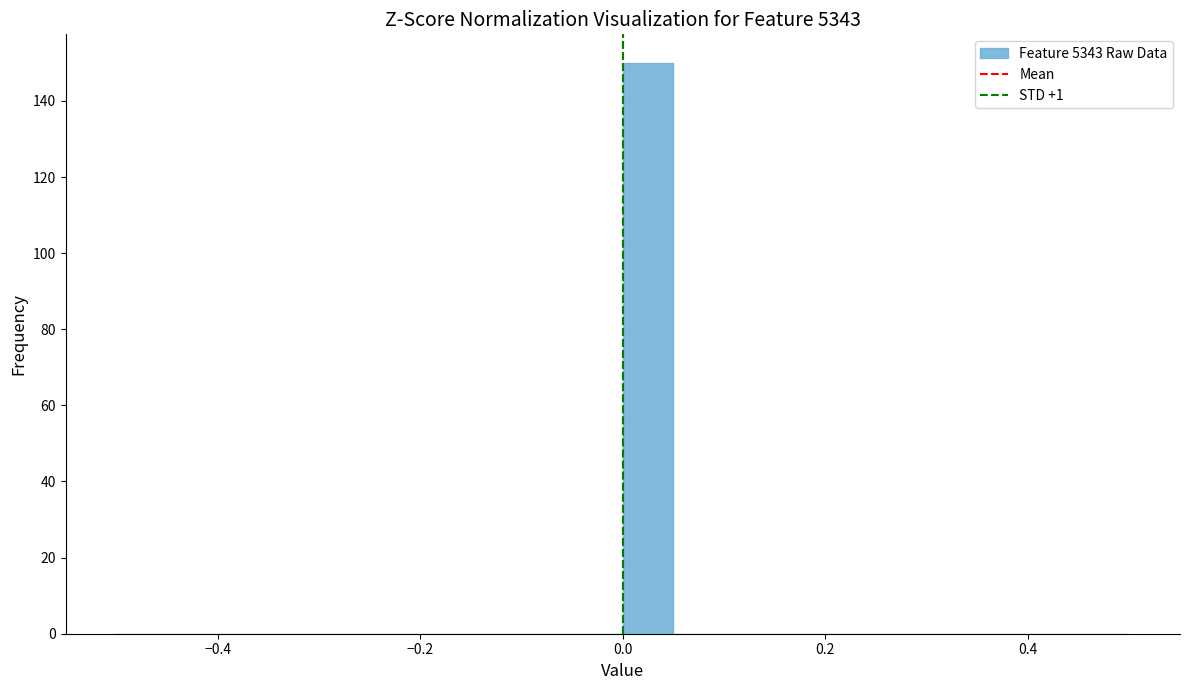

Around what value on the x-axis is the tallest bar? Give the approximate position of its centre, as read against the axis.

0.02